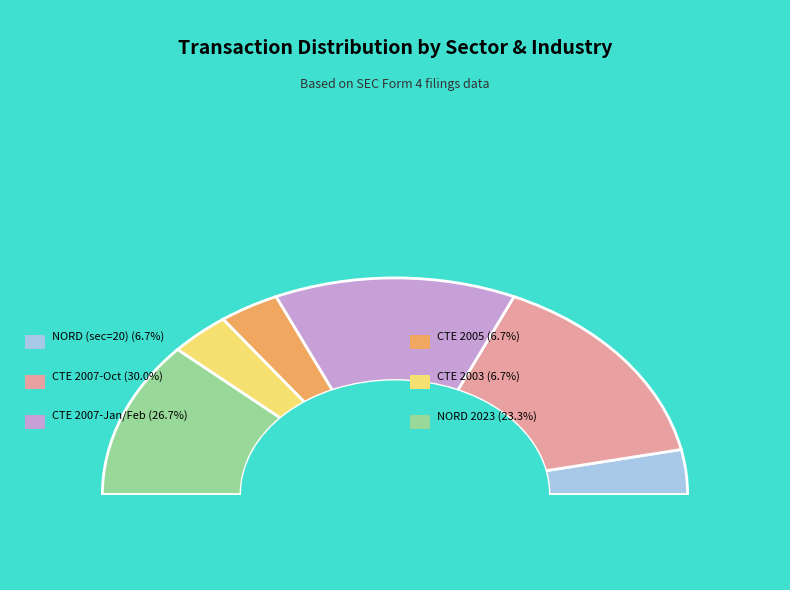

Is it true that Cardiotech CTE 2003 is 1% of the pie?

False